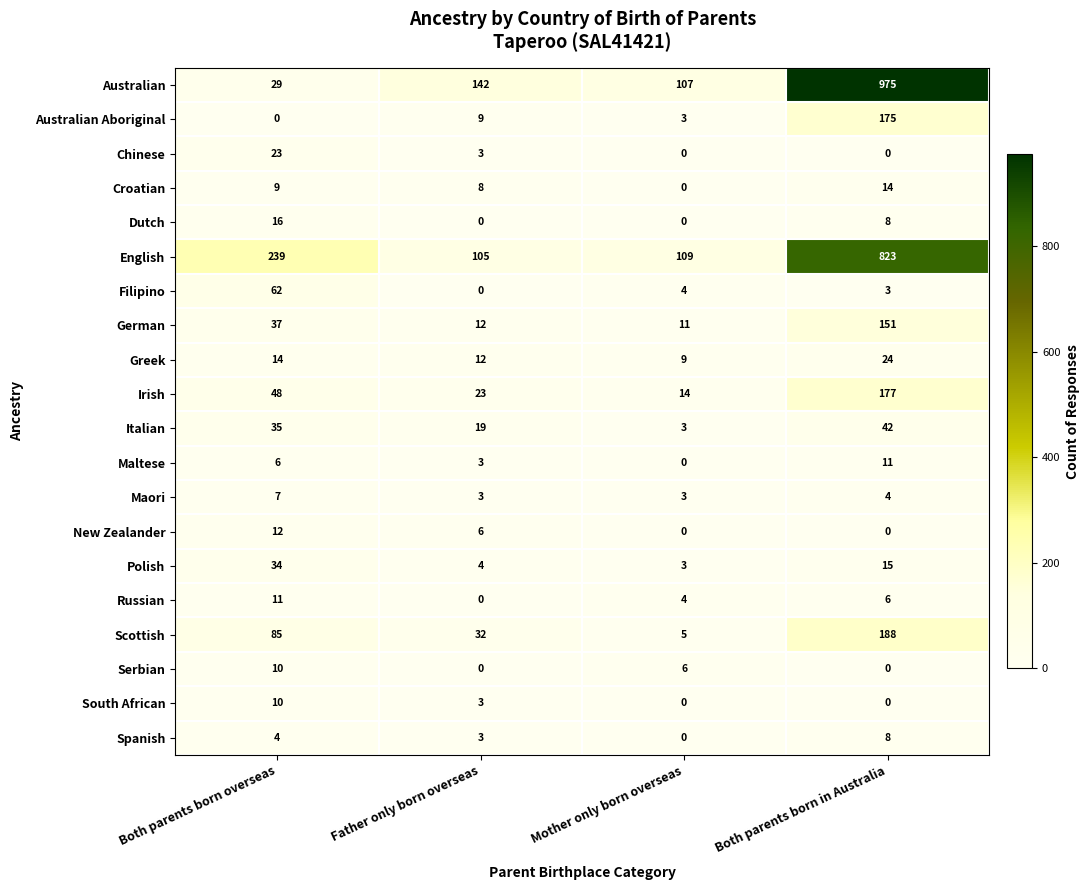

Count the number of data series in this chart.

20